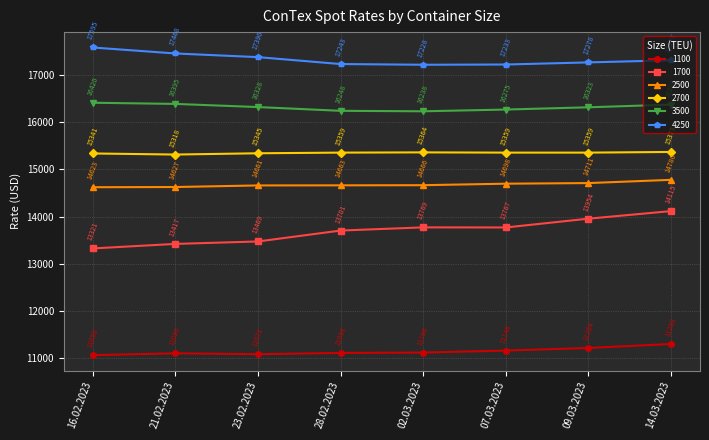

What is the total value across all series at 02.03.2023?

88371